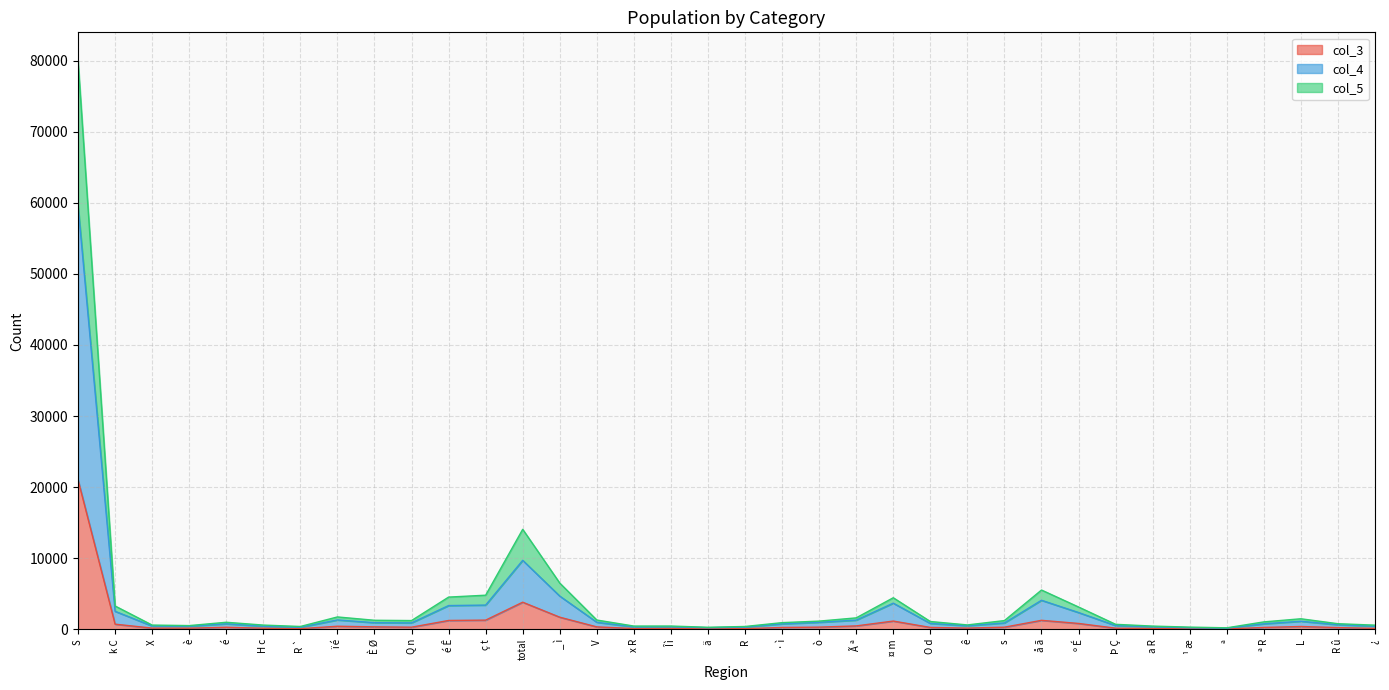

Reading left to right, what are all the values shown in this chart?

col_3: S=21026	k C=729	X=172	è=163	é=292	H c=160	R `=98	ï é=437	È Ø=353	Q n=305	é Ê=1249	ç t=1297	total=3818	_ ì=1709	V=345	x R=116	Î ì=136	ä=80	R=102	· ì=261	ò=312	Ã ª=485	¤ m=1166	O d=269	ê=175	s=304	å ã=1268	º É=829	Þ Ç=165	a R=121	¹ æ=82	ª=62	ª R=266	L=401	R û=247	¿=138
col_4: S=59608	k C=2538	X=468	è=433	é=778	H c=433	R `=294	ï é=1323	È Ø=937	Q n=910	é Ê=3345	ç t=3413	total=9706	_ ì=4676	V=994	x R=340	Î ì=360	ä=226	R=311	· ì=772	ò=993	Ã ª=1296	¤ m=3682	O d=833	ê=503	s=901	å ã=4089	º É=2363	Þ Ç=531	a R=364	¹ æ=219	ª=163	ª R=779	L=1137	R û=649	¿=437
col_5: S=79979	k C=3286	X=601	è=528	é=996	H c=600	R `=404	ï é=1745	È Ø=1276	Q n=1236	é Ê=4537	ç t=4804	total=14070	_ ì=6507	V=1311	x R=463	Î ì=466	ä=294	R=403	· ì=944	ò=1159	Ã ª=1615	¤ m=4446	O d=1102	ê=623	s=1233	å ã=5531	º É=3143	Þ Ç=707	a R=459	¹ æ=315	ª=216	ª R=1049	L=1488	R û=794	¿=590